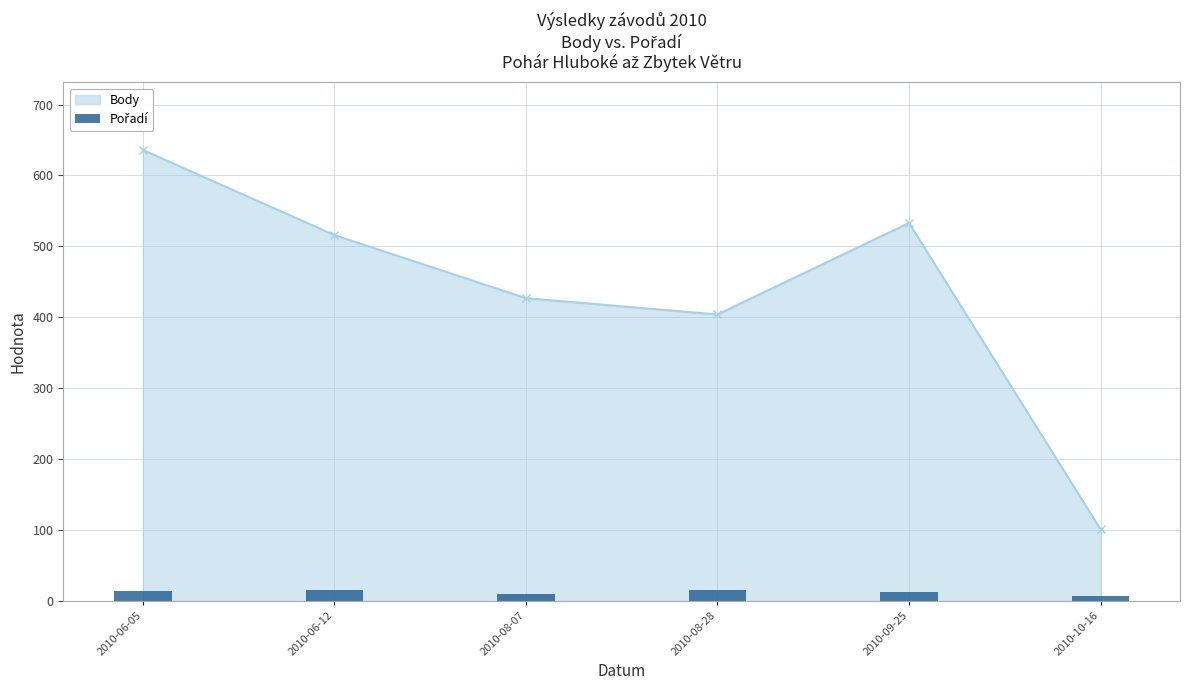

What is the minimum value shown in the chart?

7